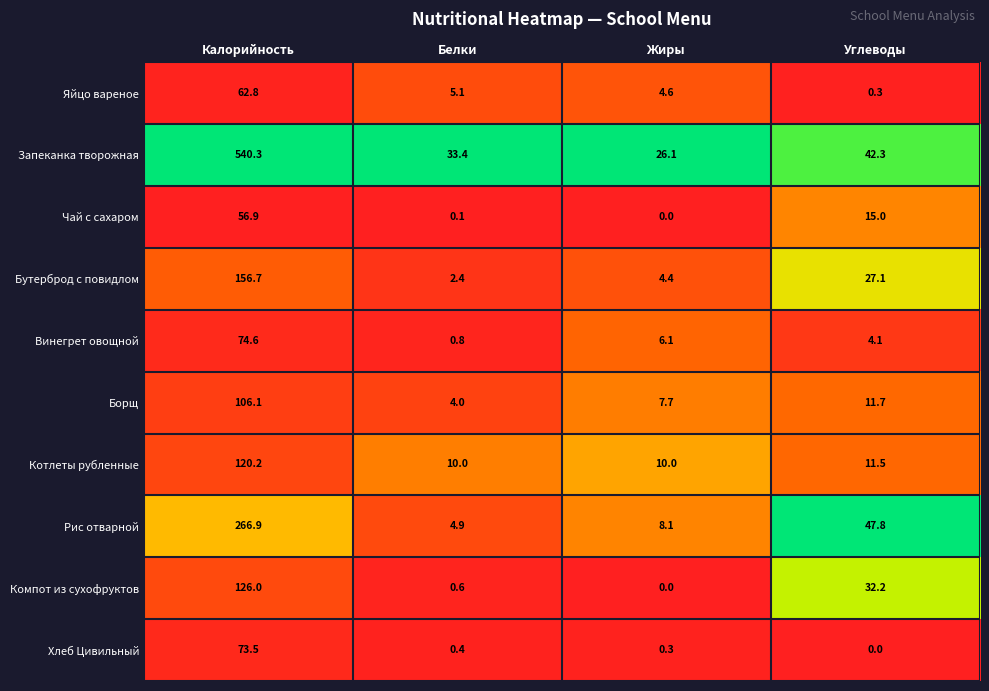

Which series changed the most between Белки and Углеводы?

Рис отварной